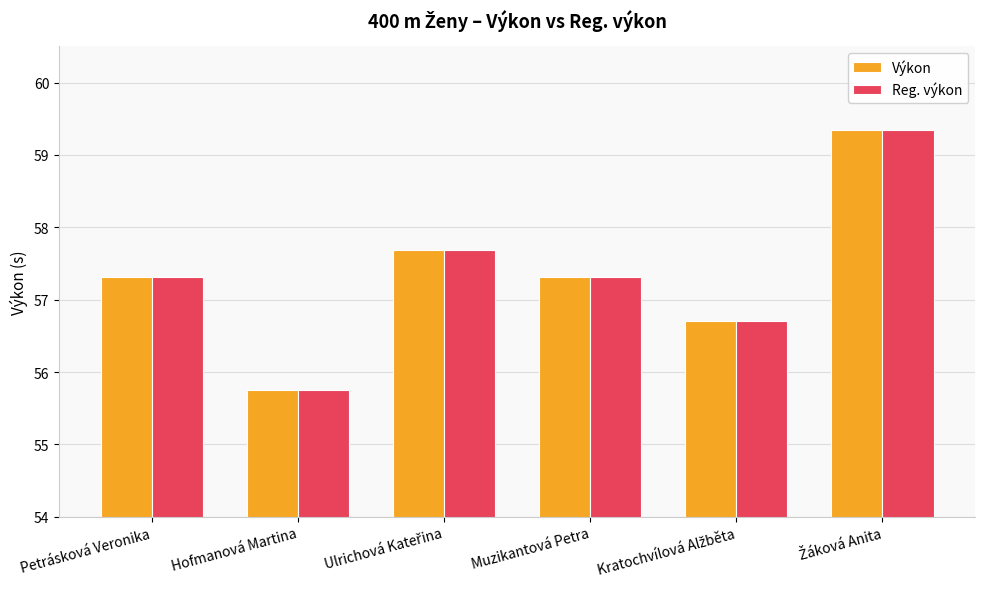

What is the total value across all series at Muzikantová Petra?

114.6